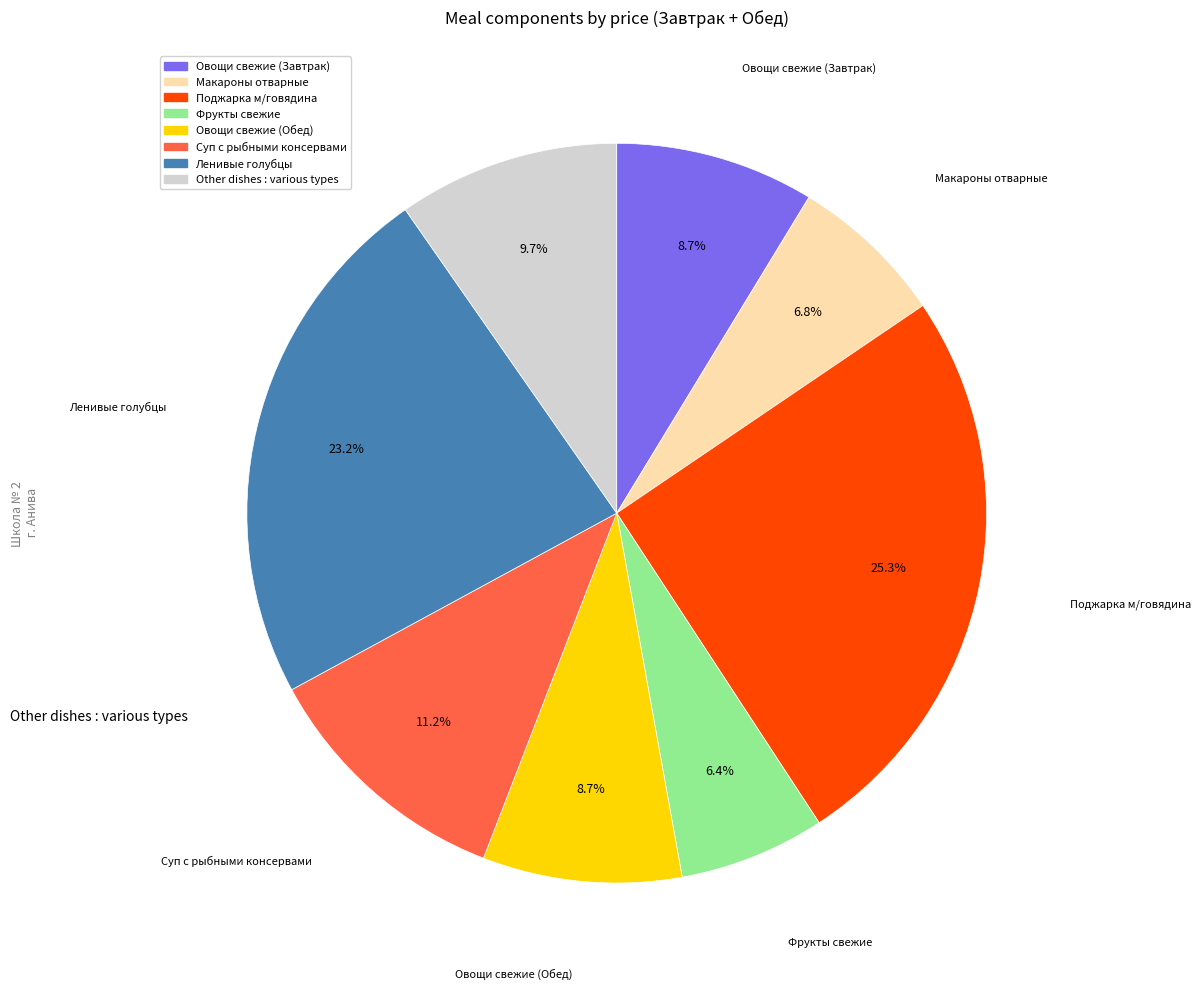

Is there a majority slice in this chart?

No